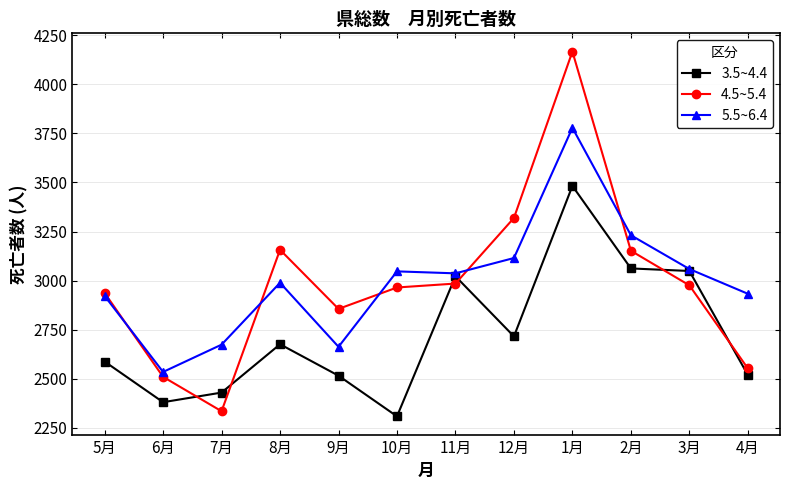

What is the label of the 11th point from the left?

3月